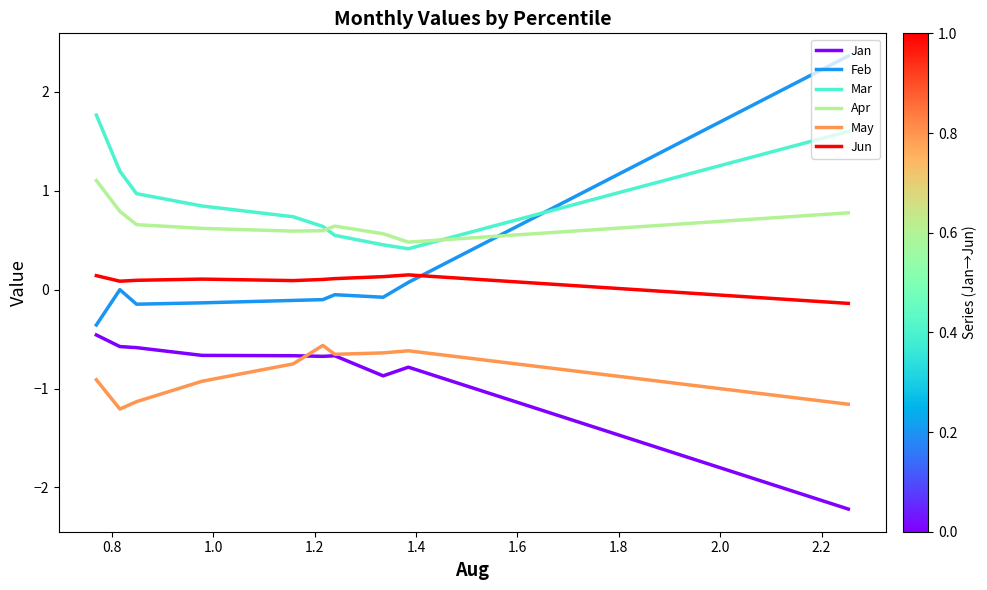

How many values in the Jun series exceed 0?

9